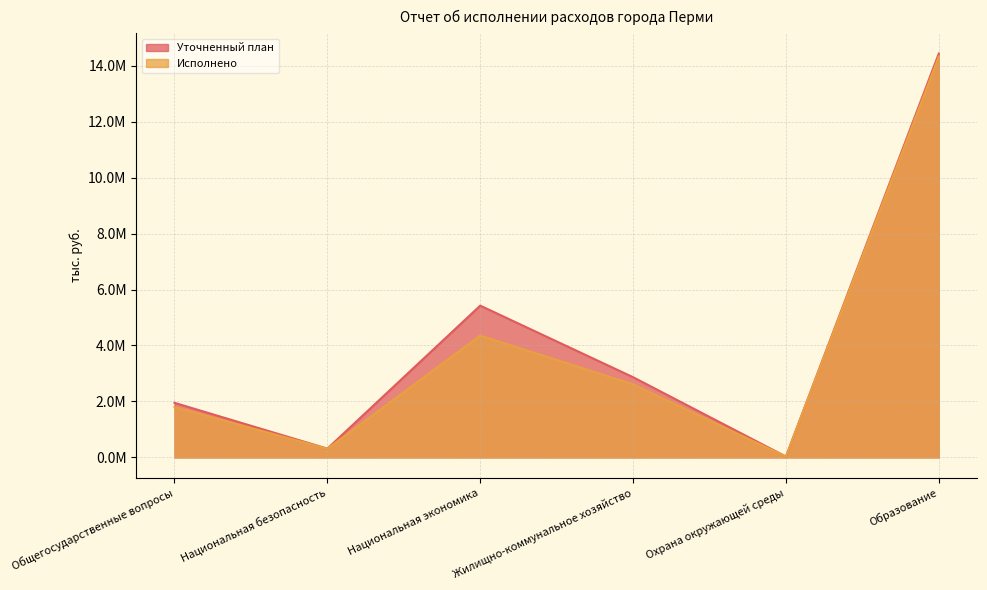

At which category is the sum across all series the highest?

Образование